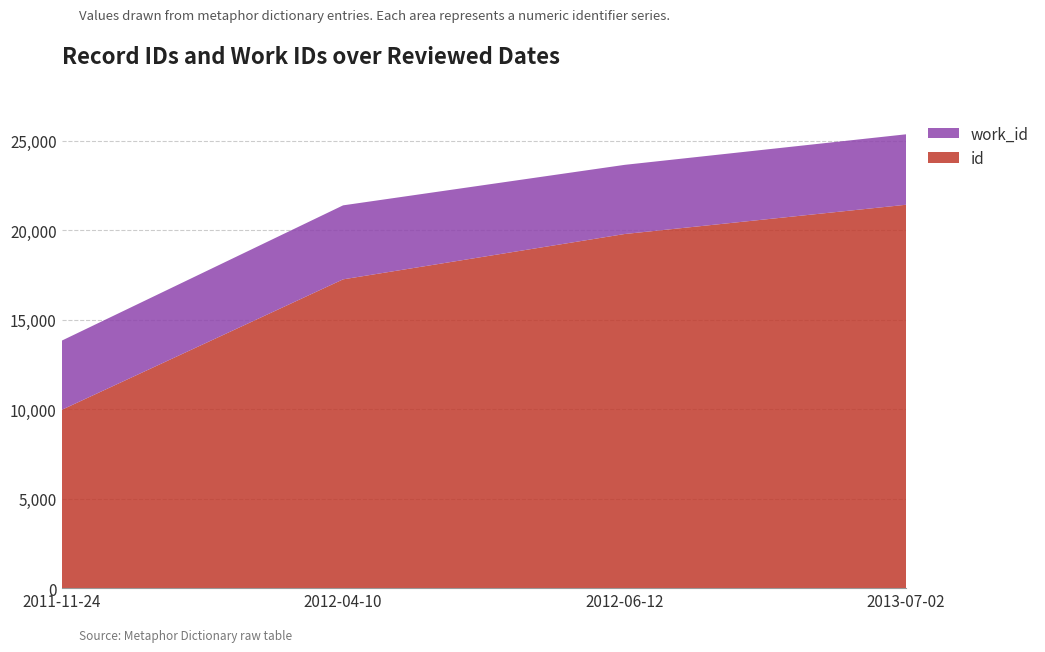

Reading right to left, what are all the values shown in this chart?

id: 2013-07-02=21428	2012-06-12=19792	2012-04-10=17259	2011-11-24=9963
work_id: 2013-07-02=3938	2012-06-12=3866	2012-04-10=4136	2011-11-24=3866